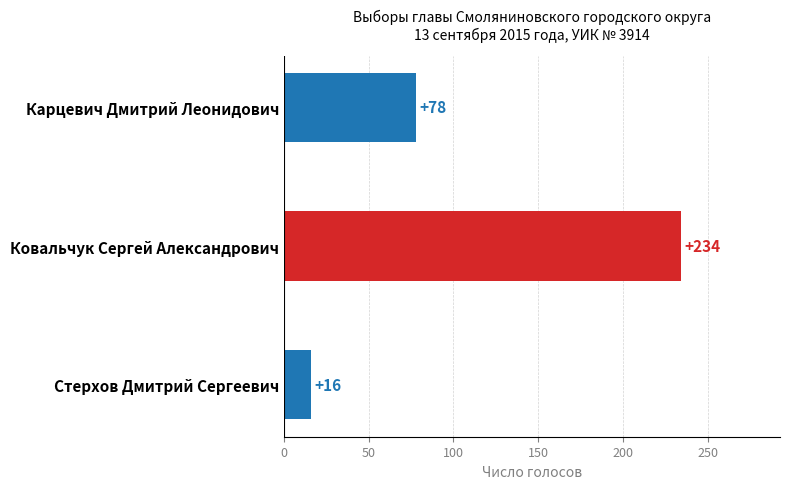

Which label corresponds to the largest value in the chart?

Ковальчук Сергей Александрович